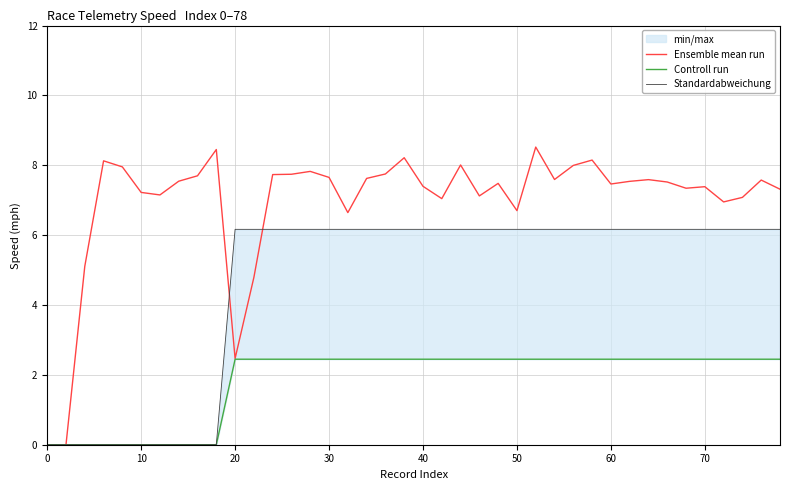

How many positive values does the Ensemble mean run series have?

39